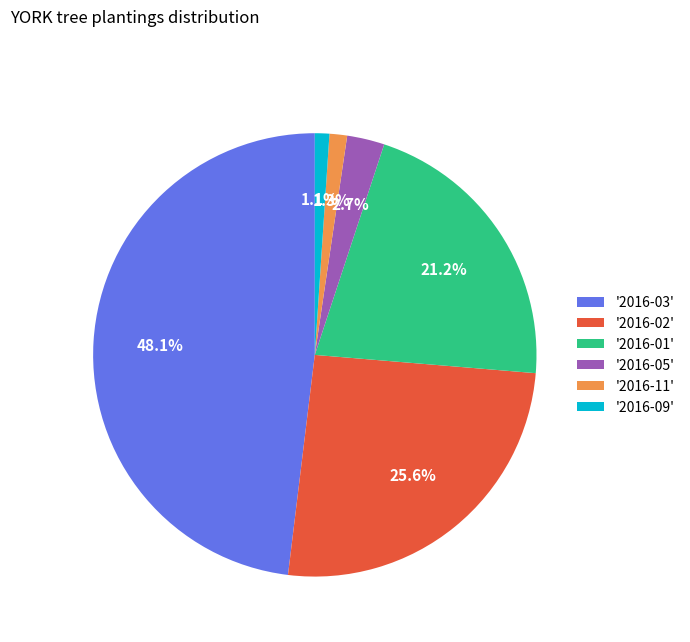

Do '2016-05' and '2016-03' together represent more than half of the pie?

Yes